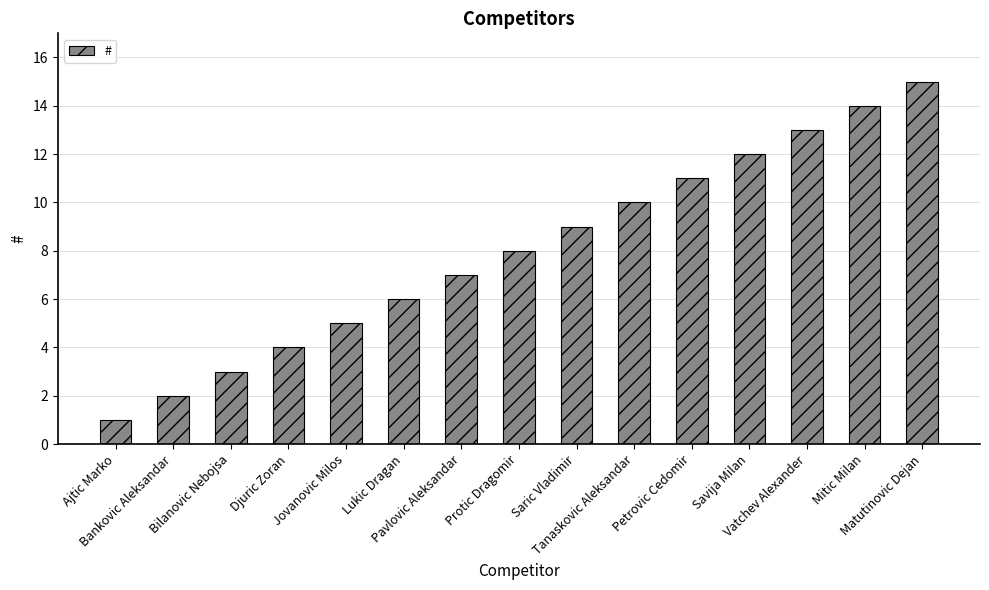

Reading left to right, list all the values displayed in this chart.

1	2	3	4	5	6	7	8	9	10	11	12	13	14	15